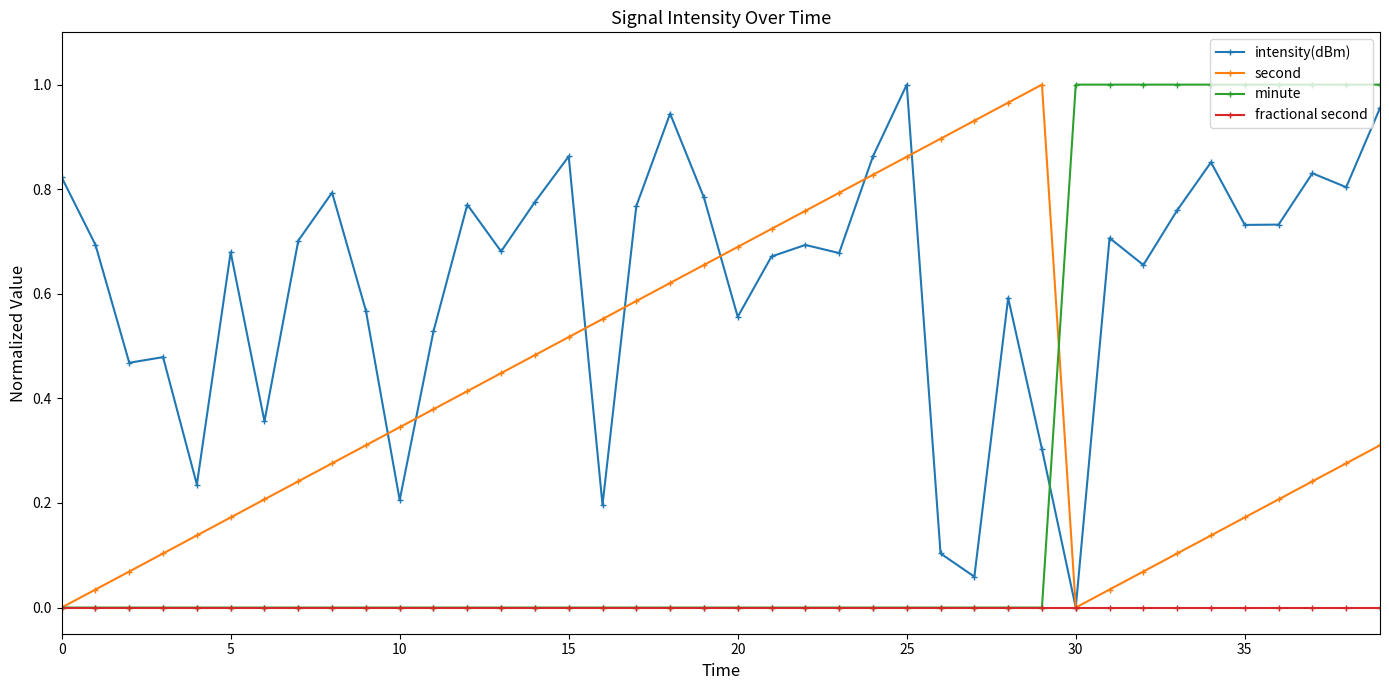

Which series has the largest total across all categories?

intensity(dBm)